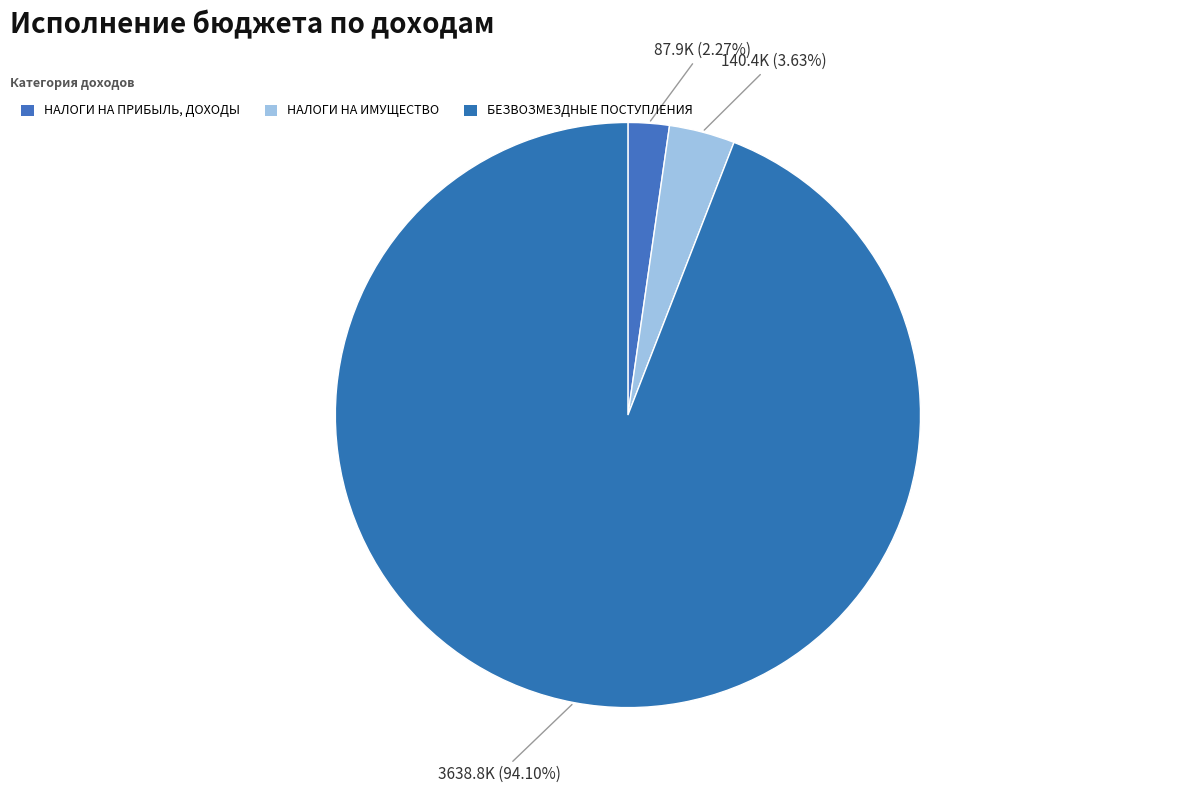

What percentage is the НАЛОГИ НА ИМУЩЕСТВО slice, to the nearest percent?

4%